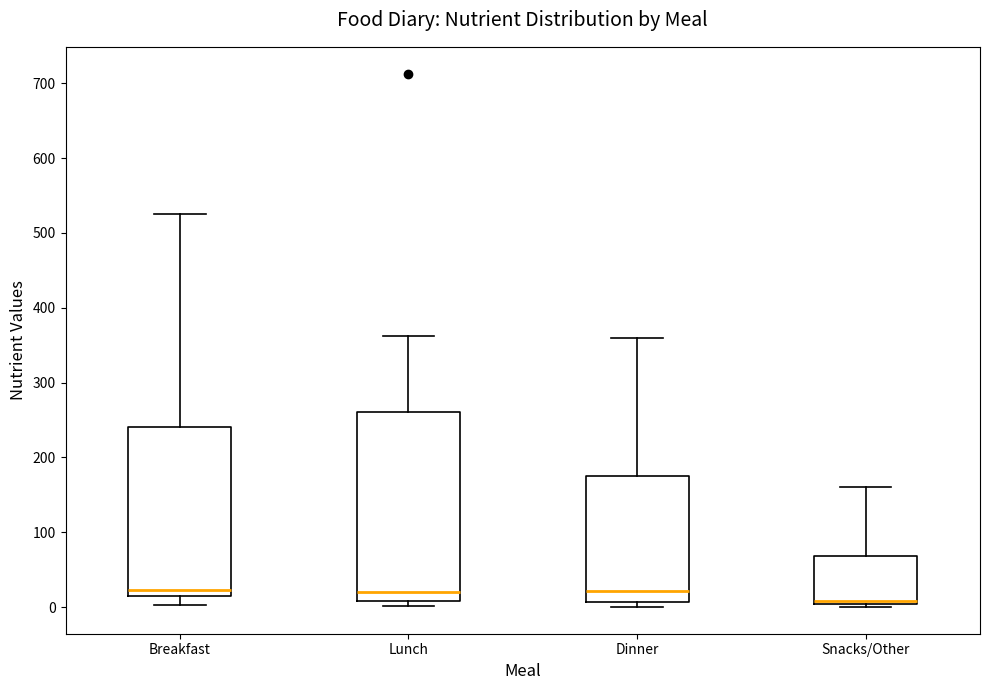

Where is the lower edge of the box for Dinner on the y-axis? The values are not printed on the chart, so give them approximately, as read against the axis.

10